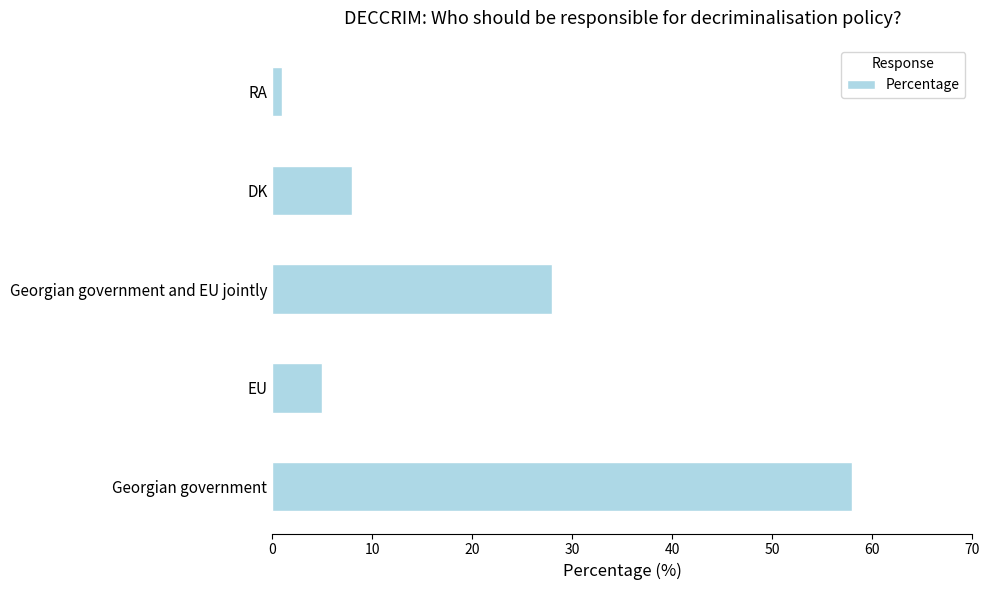

What is the smallest value displayed?

1